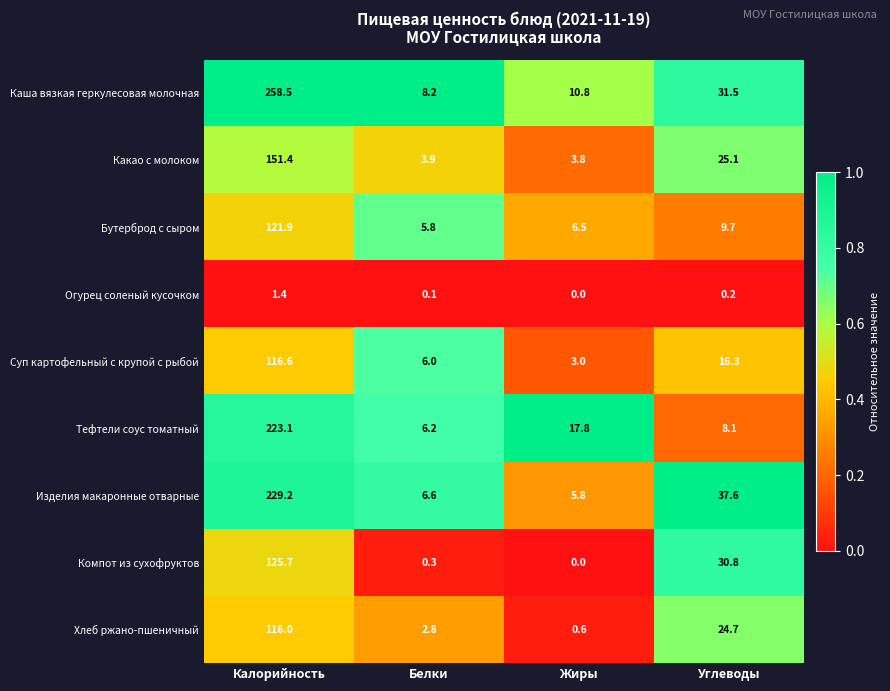

What is the maximum value shown in the chart?

258.5